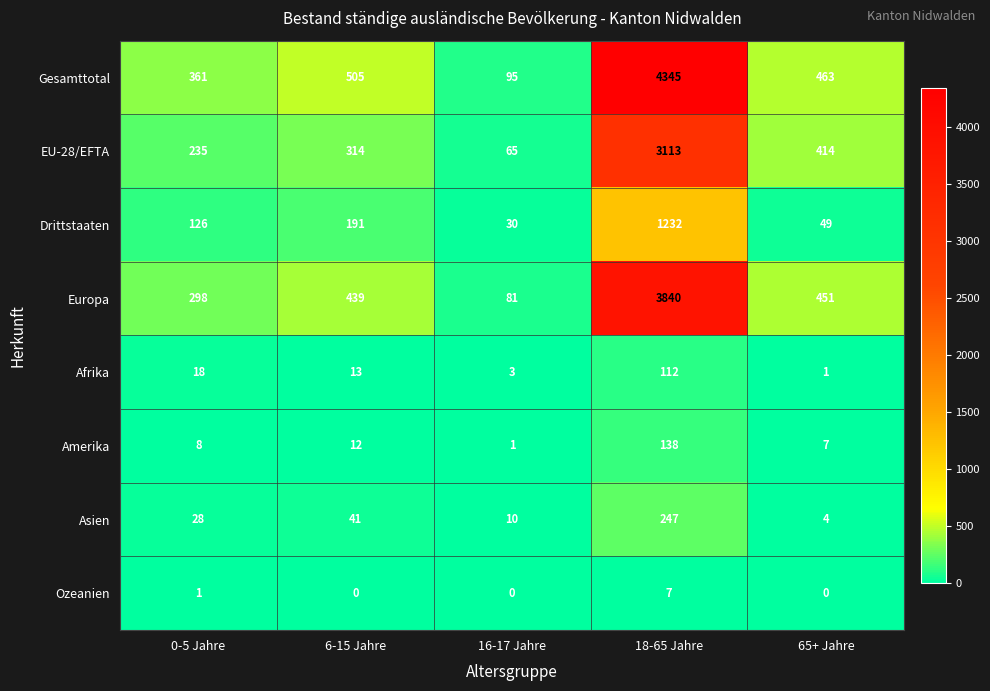

What is the sum of the Afrika values at 0-5 Jahre and 65+ Jahre?

19